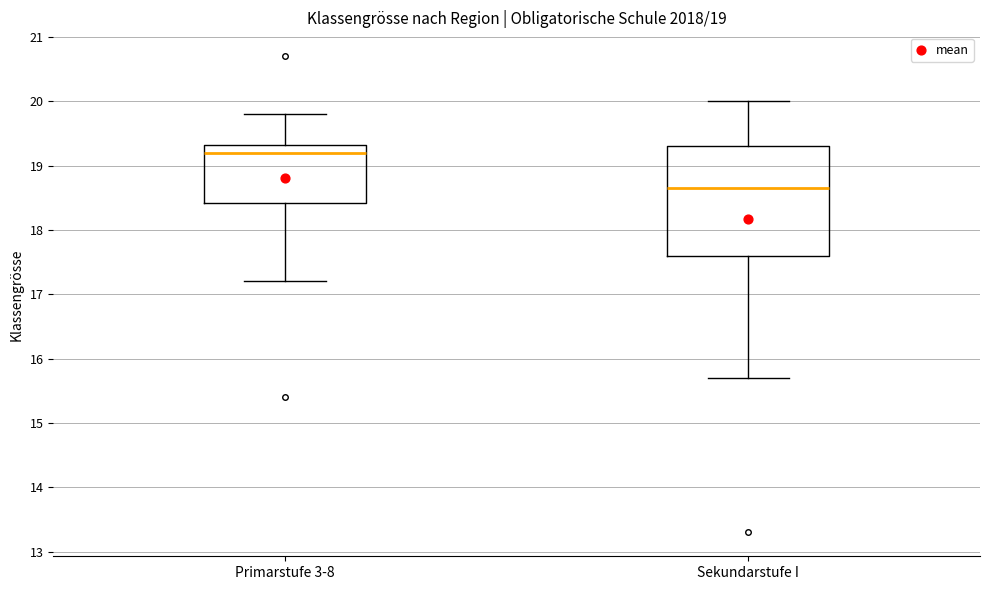

Comparing the boxes themselves (not the whiskers), which one is the tallest?

Sekundarstufe I